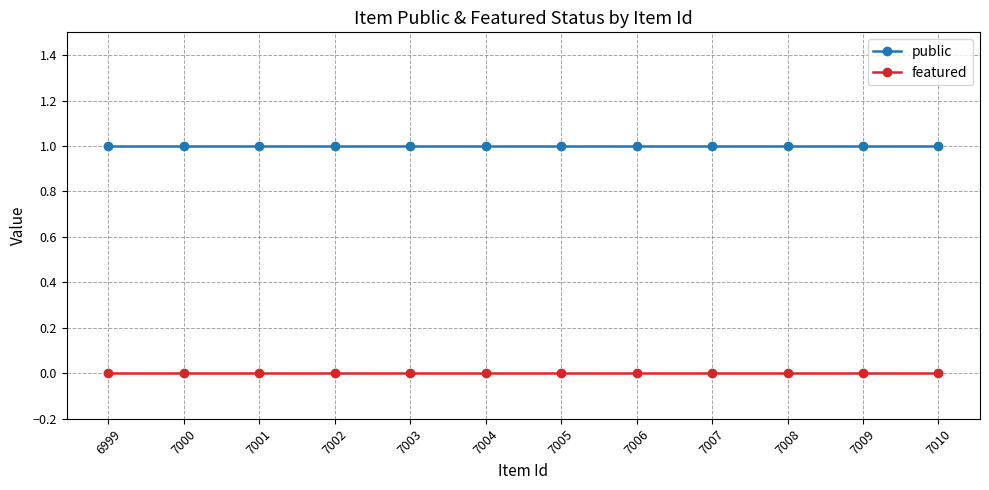

Reading left to right, list all the values displayed in this chart.

public: 6999=1	7000=1	7001=1	7002=1	7003=1	7004=1	7005=1	7006=1	7007=1	7008=1	7009=1	7010=1
featured: 6999=0	7000=0	7001=0	7002=0	7003=0	7004=0	7005=0	7006=0	7007=0	7008=0	7009=0	7010=0